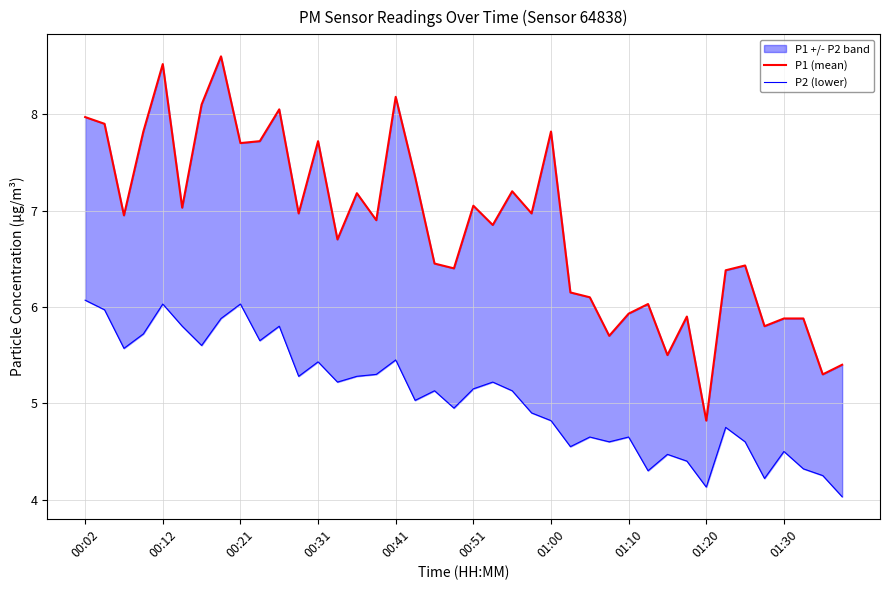

List the series in order of their peak value, highest first.

P1 (mean), P2 (lower)